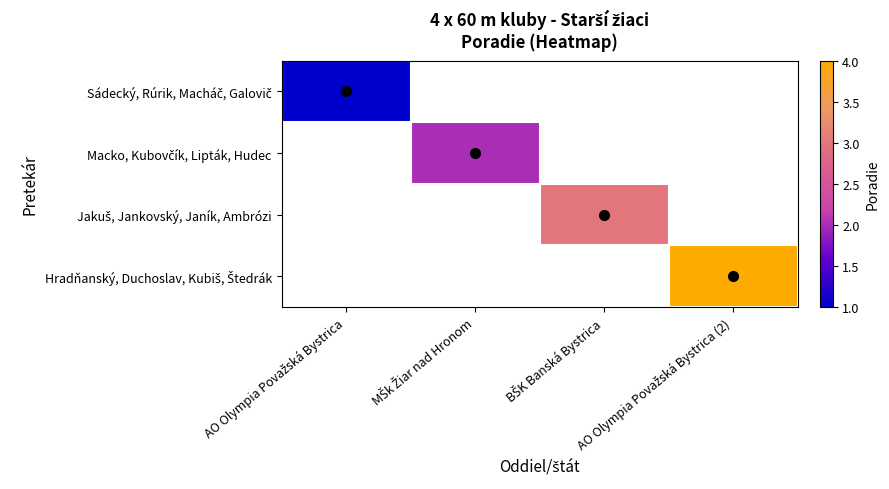

At how many categories does at least one series exceed 3?

1